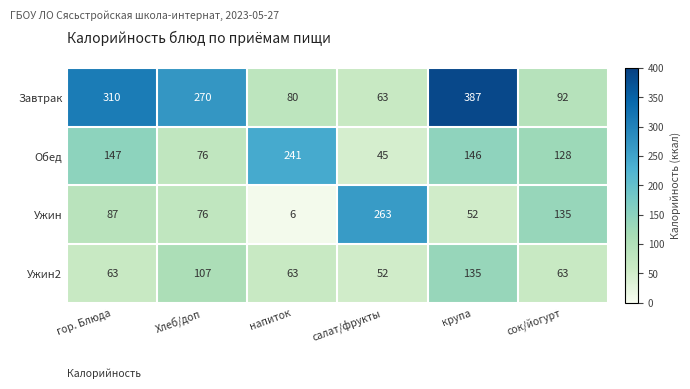

True or false: Ужин has a value of 37 at гор. Блюда.

False